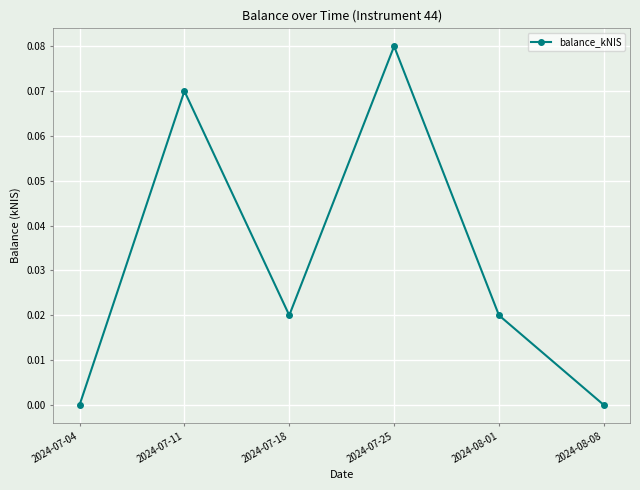

The value at 2024-07-04 is 0.0. True or false?

True